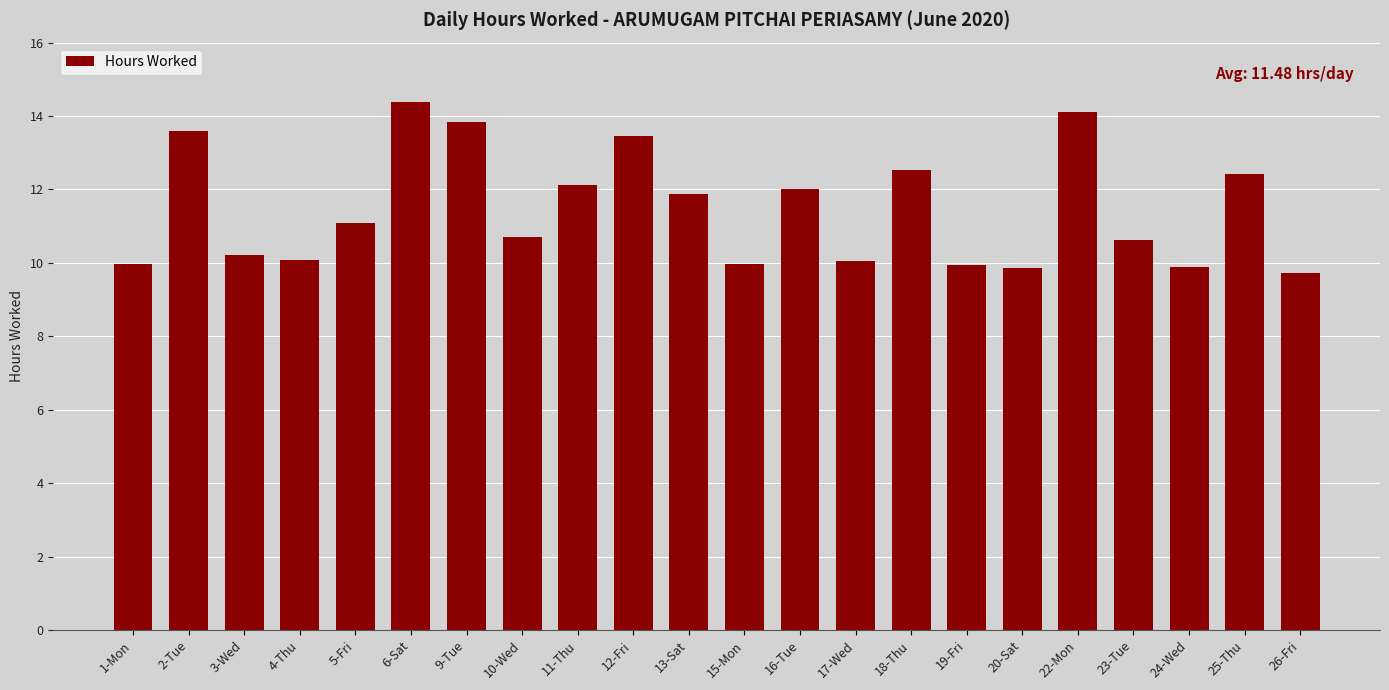

The value at 15-Mon is 10.0. True or false?

True